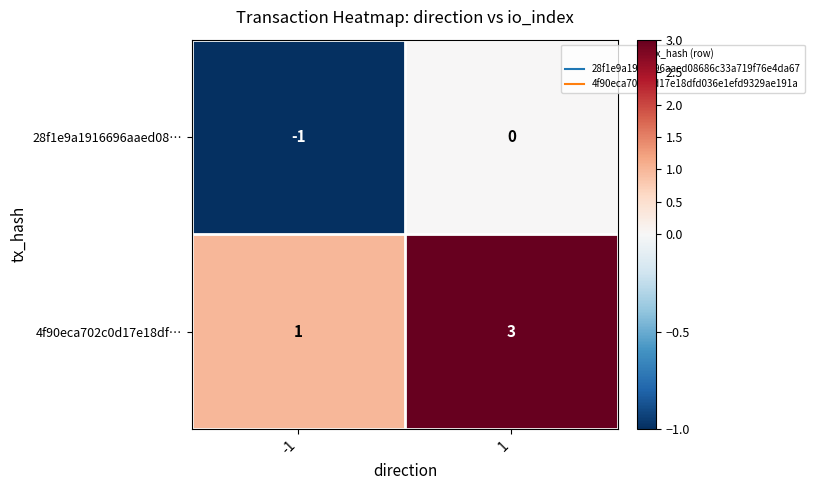

Which series has the largest range (max minus min)?

4f90eca702c0d17e18df…